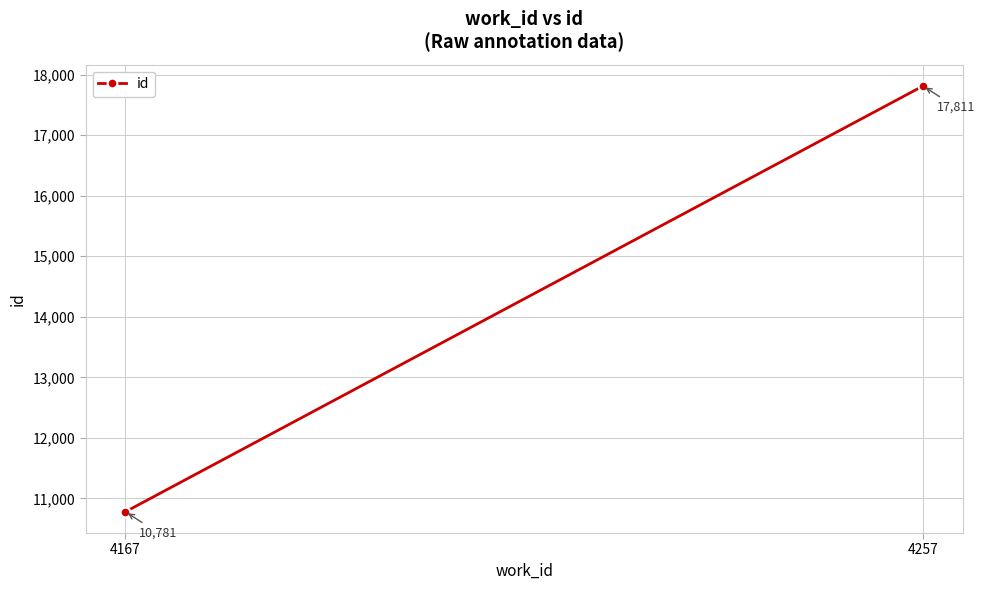

Which label corresponds to the smallest value in the chart?

4167